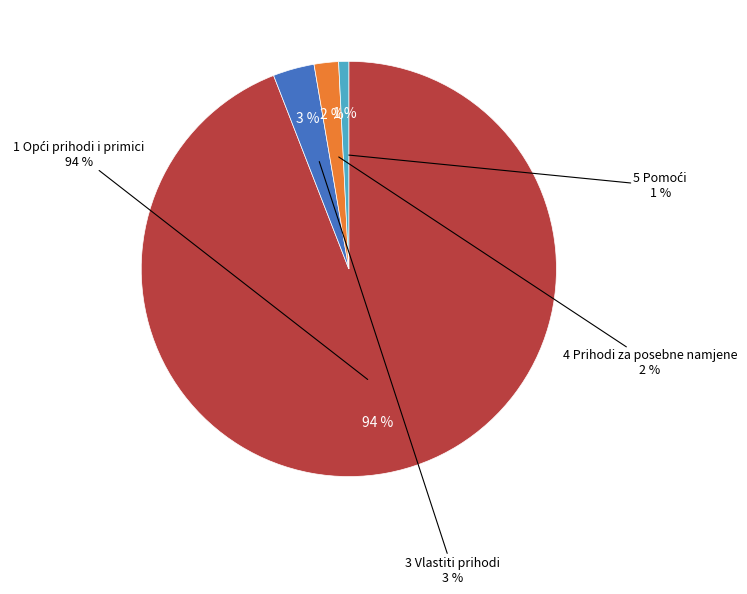

Which category accounts for the majority?

1 Opći prihodi i primici